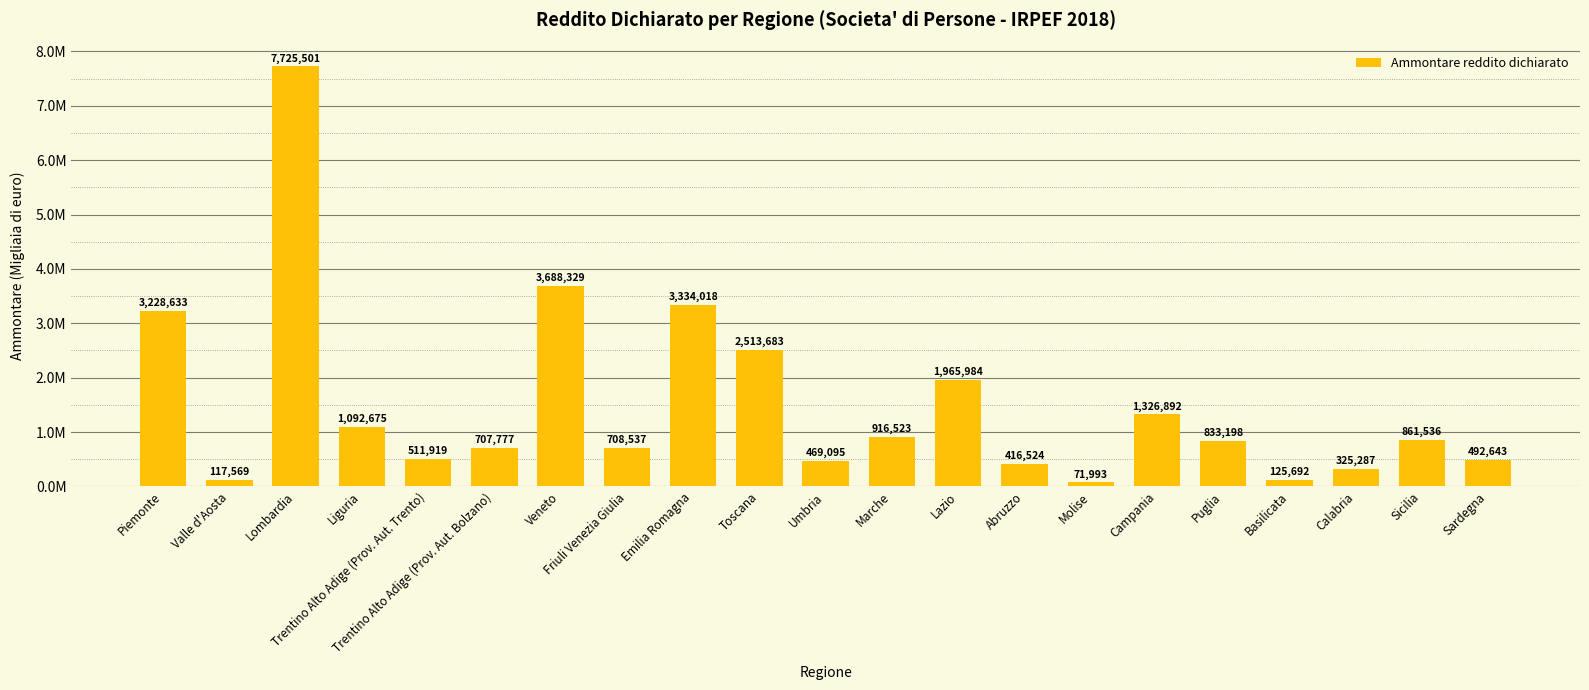

What is the greatest value displayed?

7725501